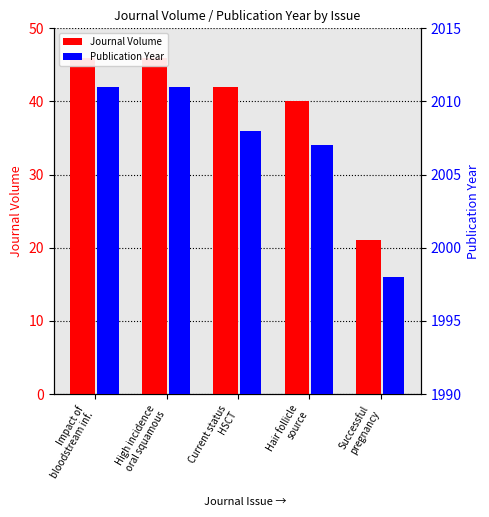

At which label is Publication Year closest to 2004?

Hair follicle
source